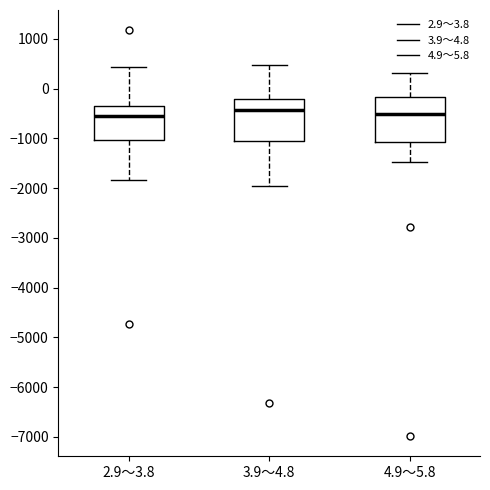

Reading left to right, transcribe this box plot: for each box, give where its median line is, the range the box spans, and where its two whiskers end, as read against the y-axis. The values are not printed on the chart, so give them approximately, as read against the axis.

2.9～3.8: median -500, box -1000 to -400, whiskers -1800 to 400
3.9～4.8: median -400, box -1100 to -200, whiskers -2000 to 500
4.9～5.8: median -500, box -1100 to -200, whiskers -1500 to 300